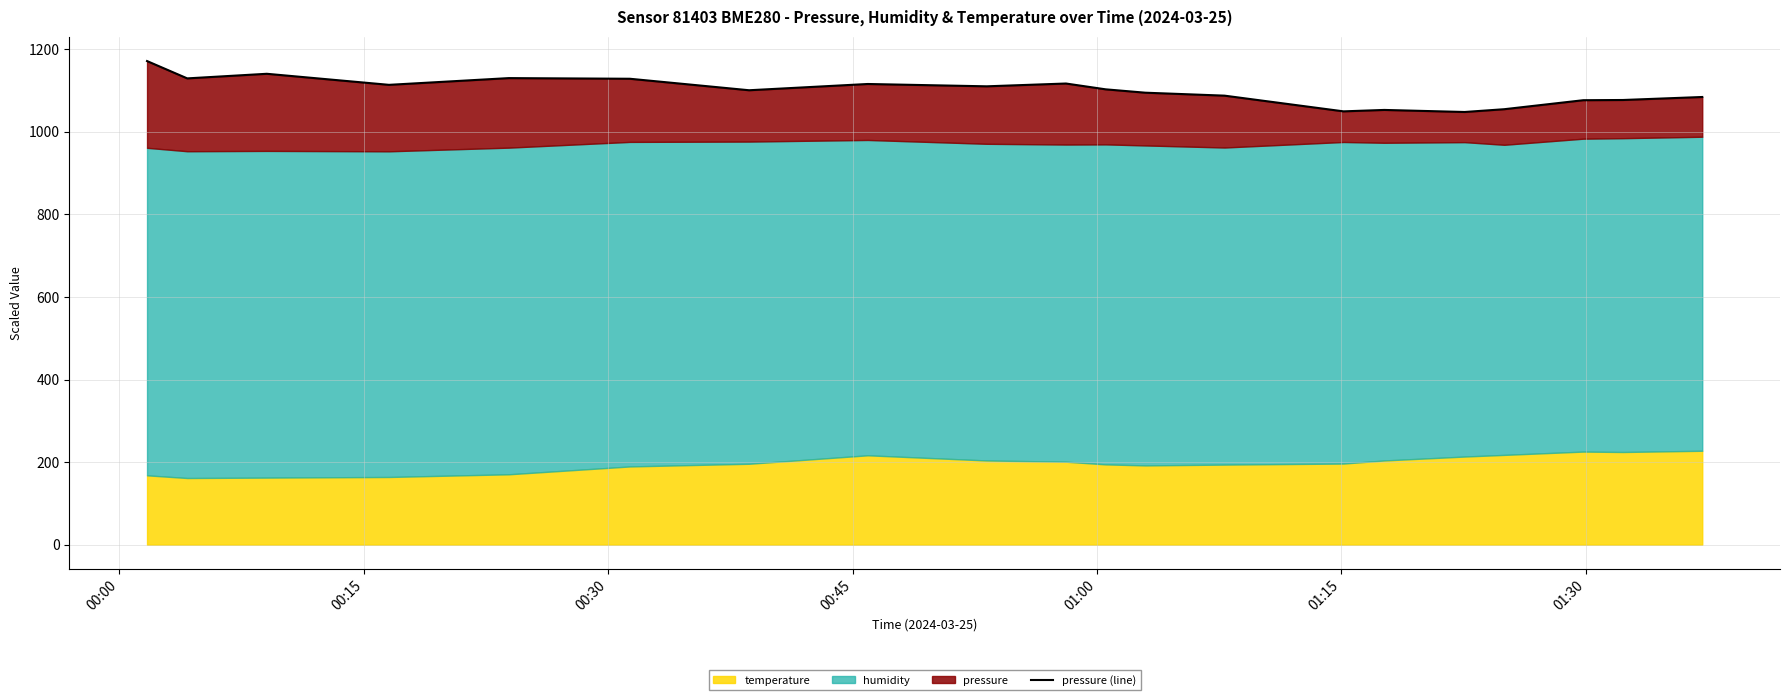

What is the change in value from 01:00 to 01:15?

-1.6